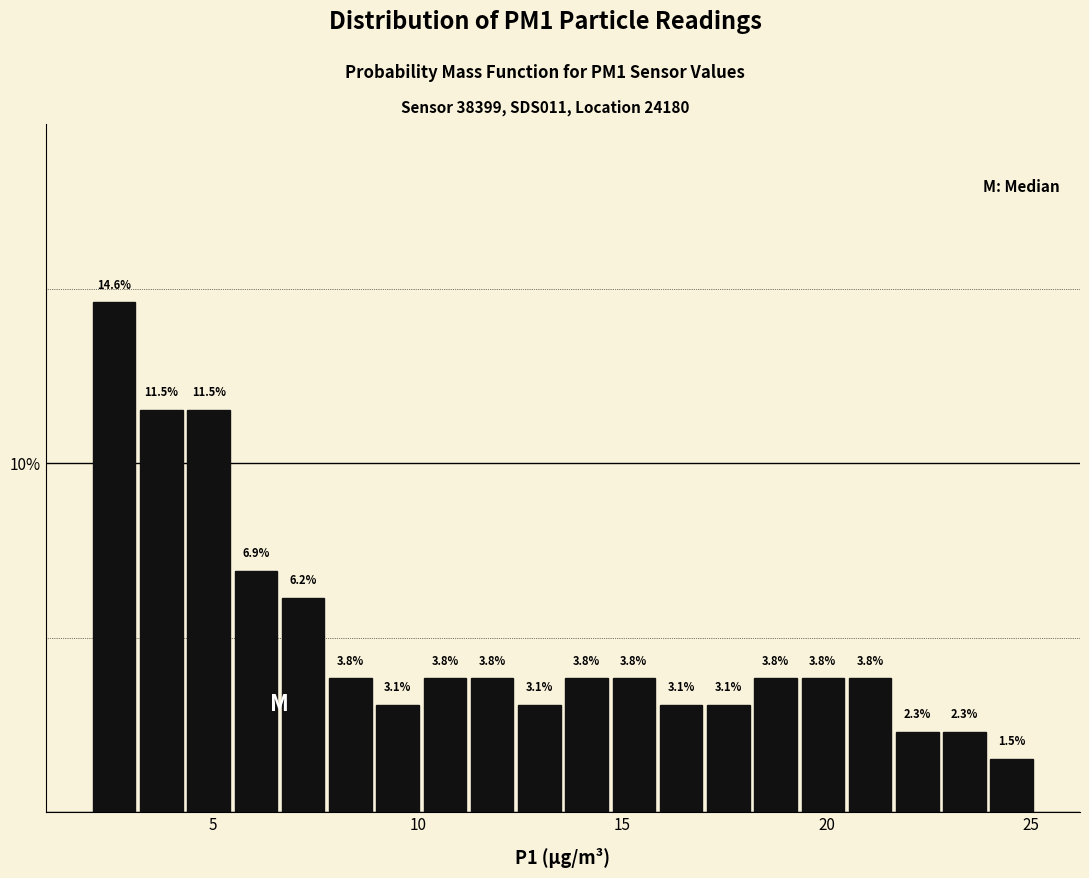

Around what value on the x-axis is the tallest bar? Give the approximate position of its centre, as read against the axis.

2.5